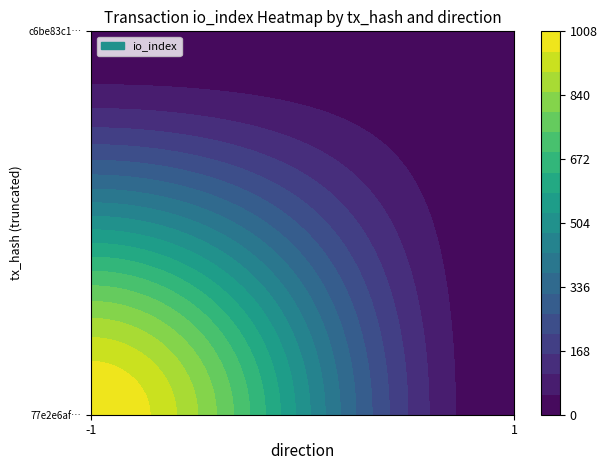

What is the difference between the highest and lowest values at io_index?

999